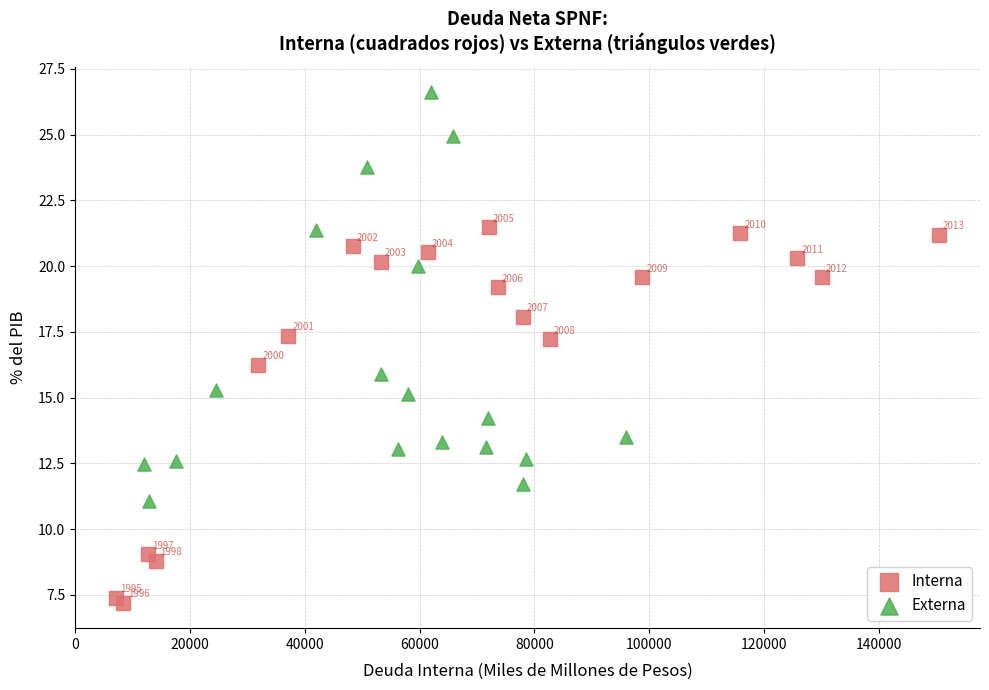

What are all the series names shown in the legend?

Interna, Externa